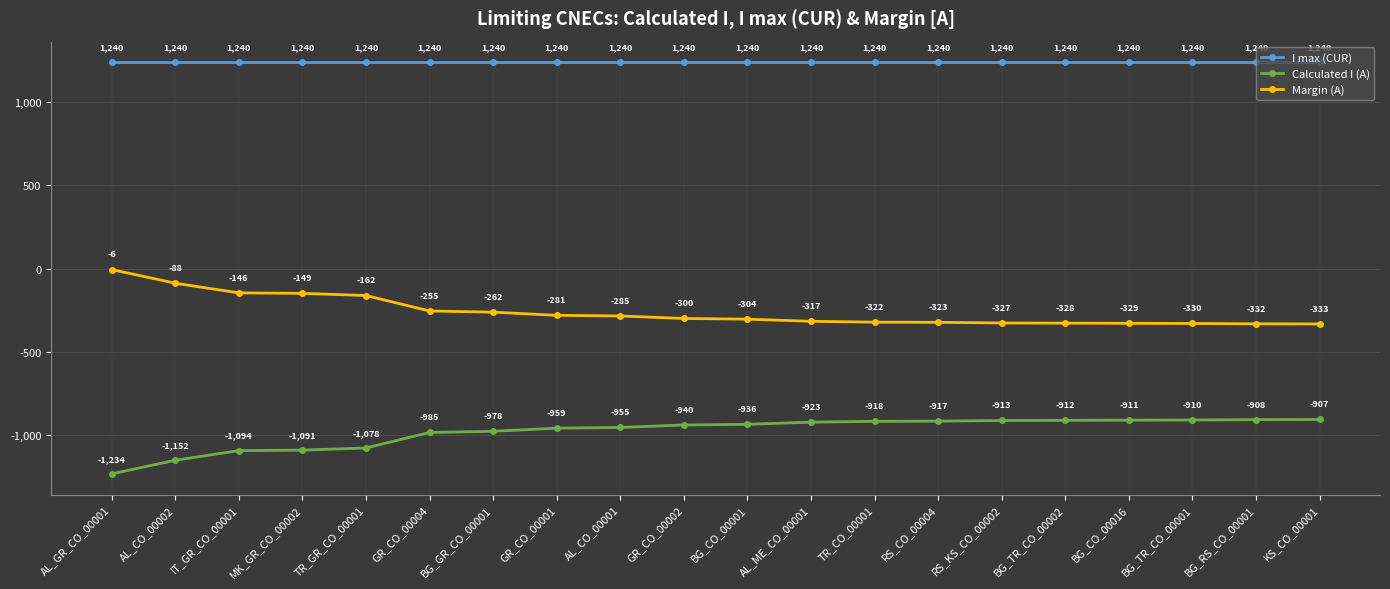

At which label is Calculated I (A) closest to -1070?

TR_GR_CO_00001